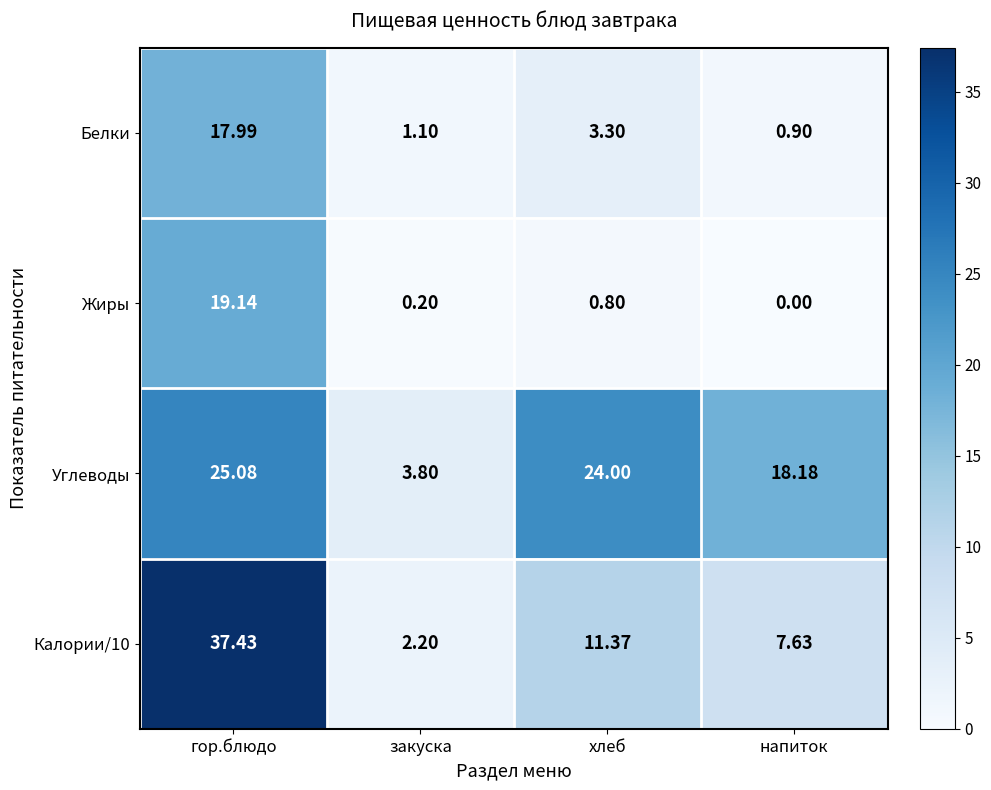

At how many categories does at least one series exceed 32?

1